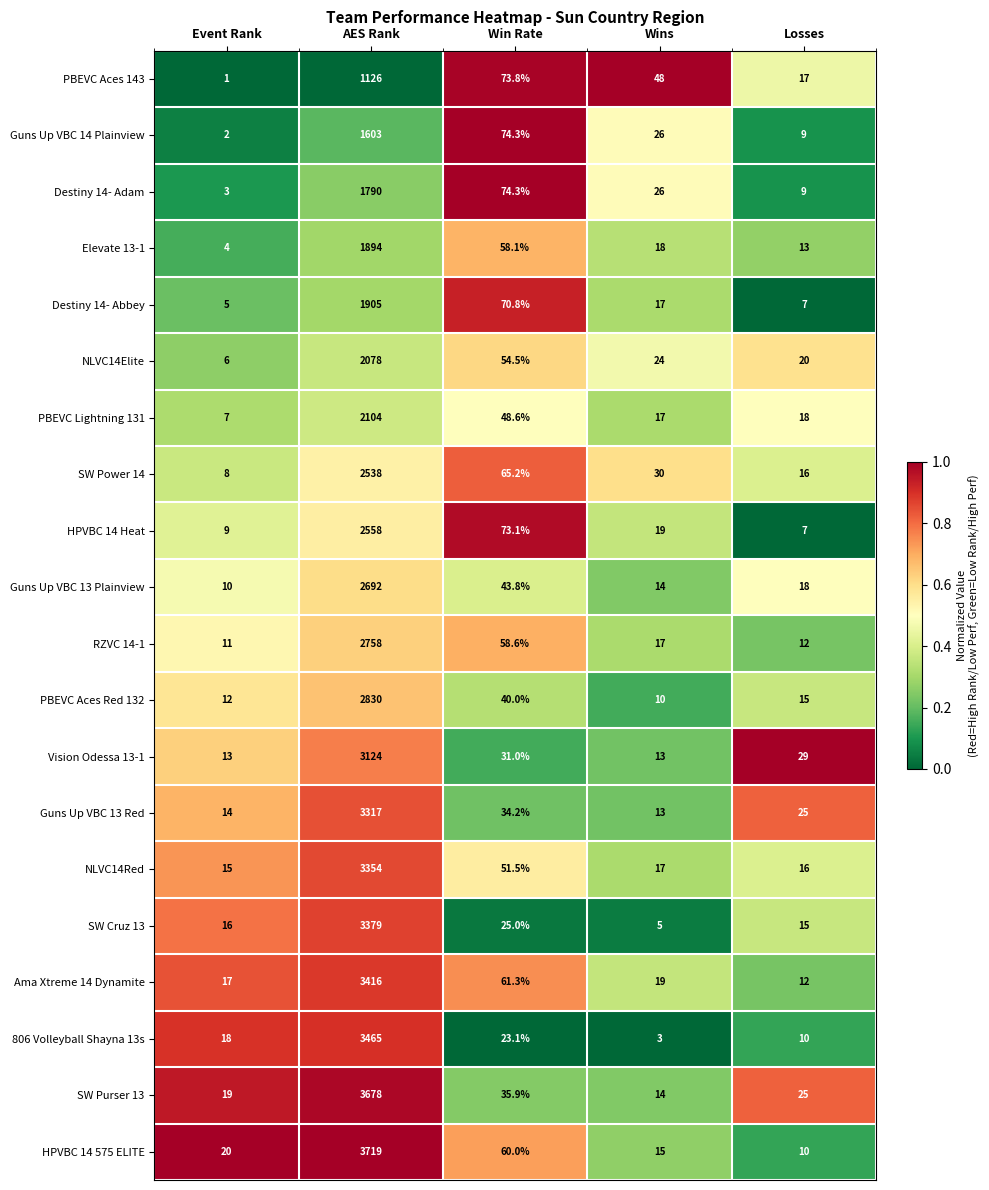

Count the number of categories in the chart.

5